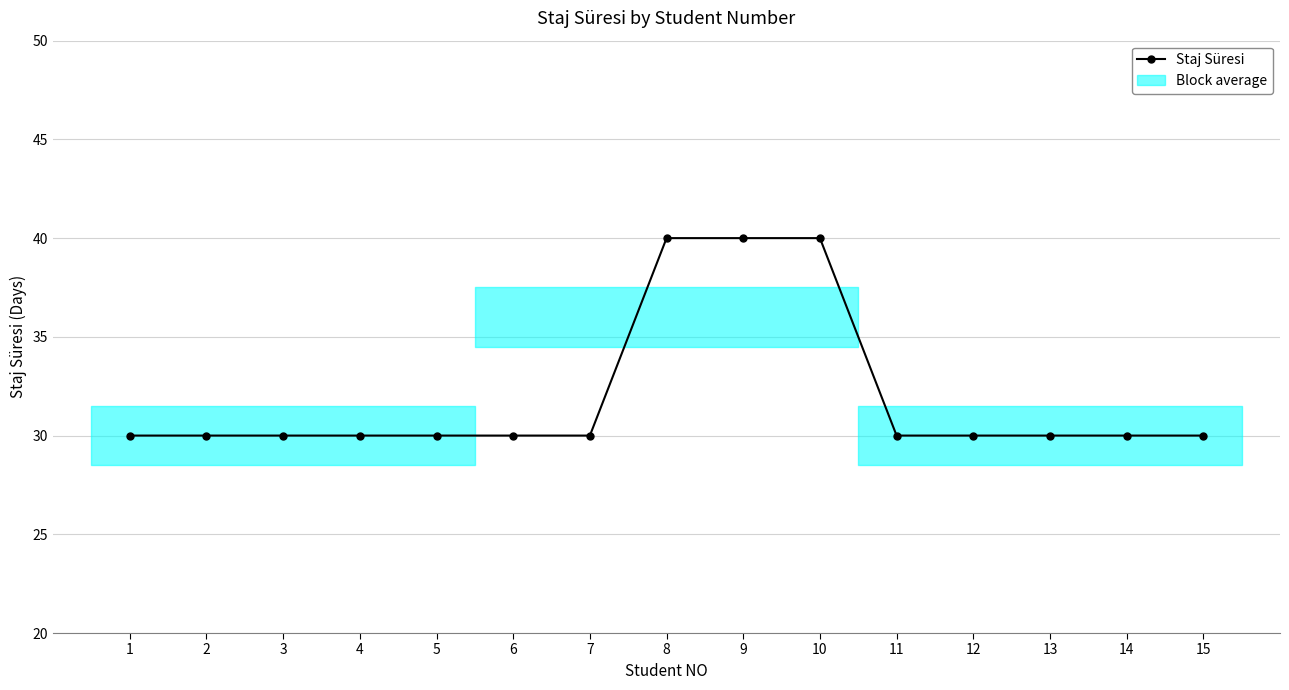

What is the approximate value at 8?

40